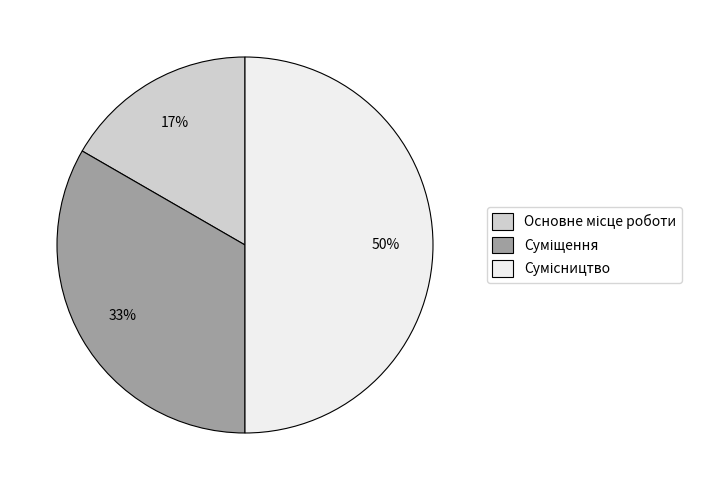

To the nearest percent, what is the difference between the largest and smallest slice percentages?

33%